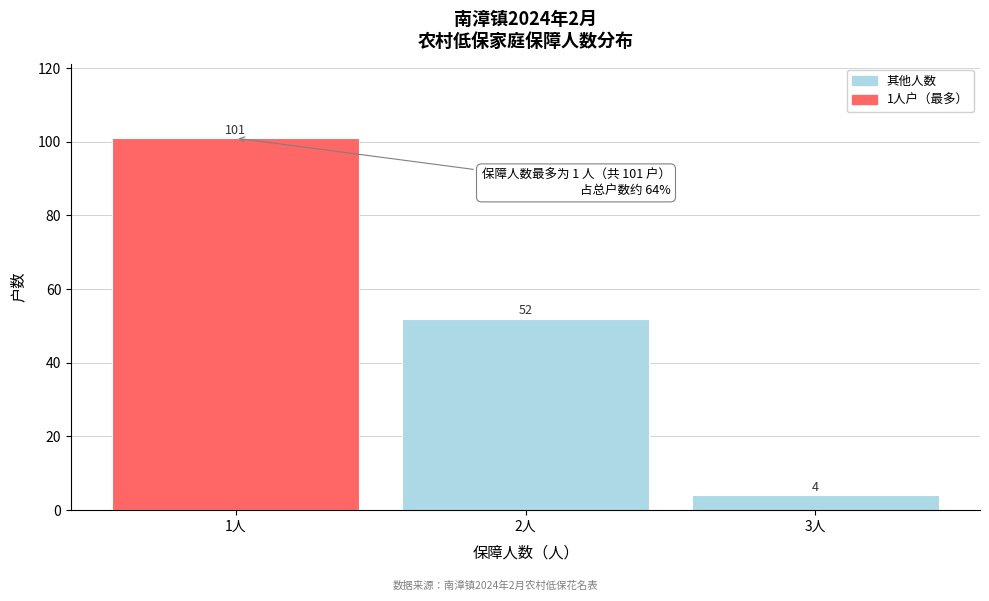

Reading left to right, transcribe all the data shown in this chart.

101	52	4